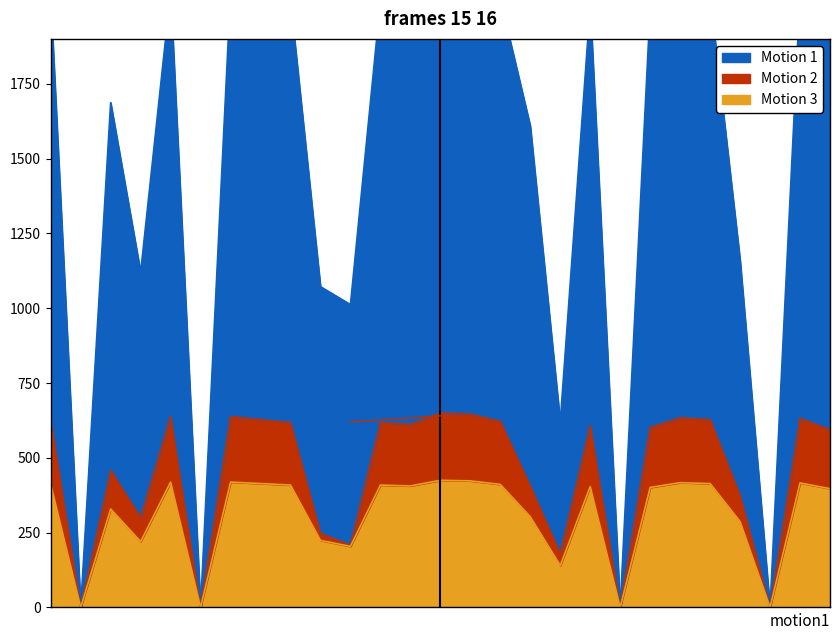

The Motion 3 series shows 423.0 at 15. True or false?

True